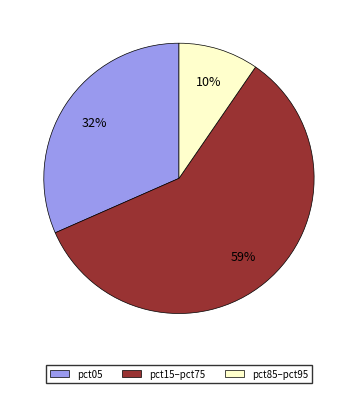

To the nearest percent, what is the difference between the largest and smallest slice percentages?

49%